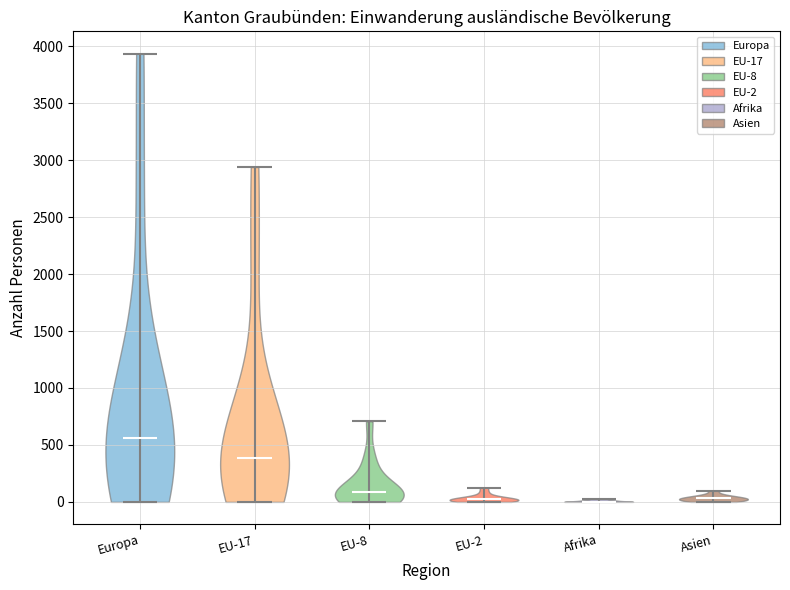

Reading left to right, read every violin against the y-axis: where its median line is, and the lowest and highest points it reaches. The values are not printed on the chart, so give them approximately, as read against the axis.

Europa: median line 550, lowest point 0, highest point 3950
EU-17: median line 400, lowest point 0, highest point 2950
EU-8: median line 100, lowest point 0, highest point 700
EU-2: median line 0, lowest point 0, highest point 150
Afrika: median line 0, lowest point 0, highest point 50
Asien: median line 50, lowest point 0, highest point 100